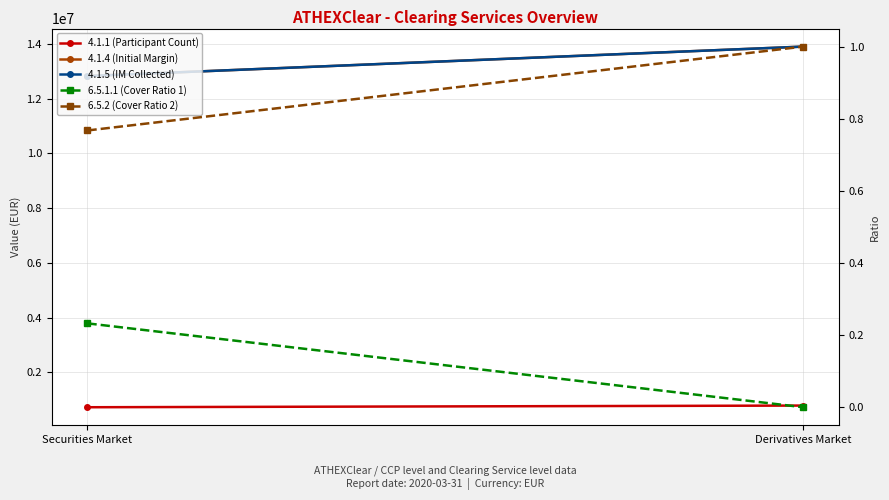

Reading left to right, list all the values displayed in this chart.

4.1.1 (Participant Count): Securities Market=730869.0	Derivatives Market=792131.0
4.1.4 (Initial Margin): Securities Market=12822226.0	Derivatives Market=13897006.0
4.1.5 (IM Collected): Securities Market=12822226.0	Derivatives Market=13897006.0
6.5.1.1 (Cover Ratio 1): Securities Market=0.2	Derivatives Market=0.0
6.5.2 (Cover Ratio 2): Securities Market=0.8	Derivatives Market=1.0